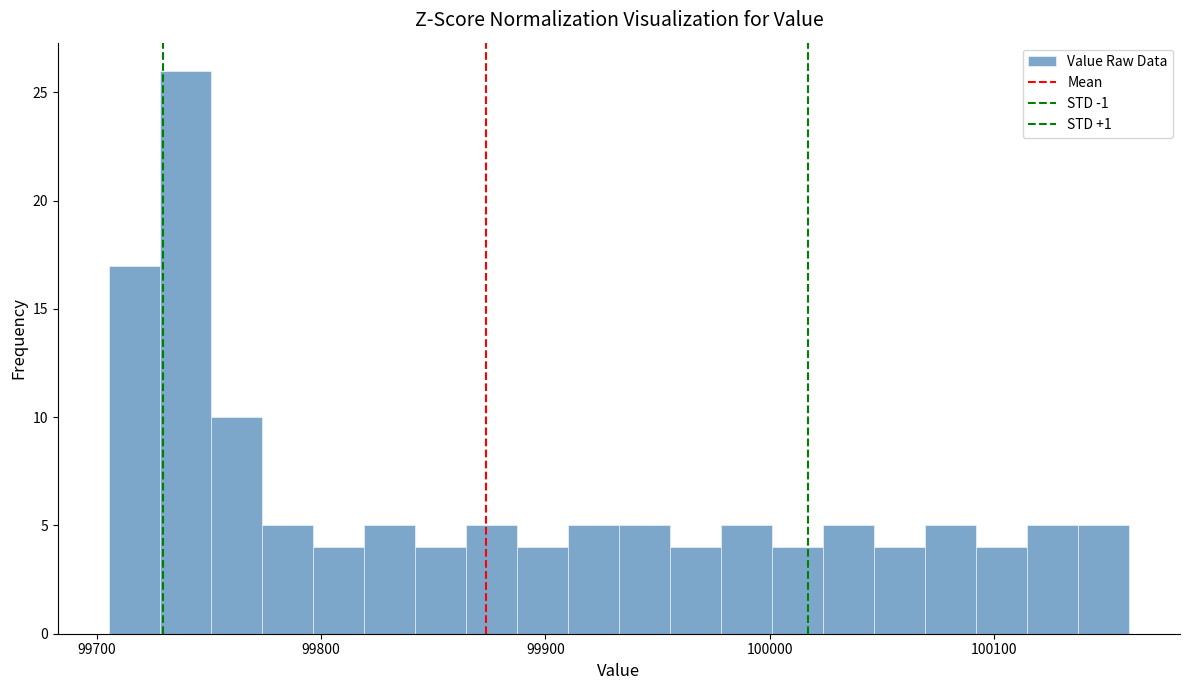

Read against the x-axis, roughly where is the centre of the tallest bar?

99740